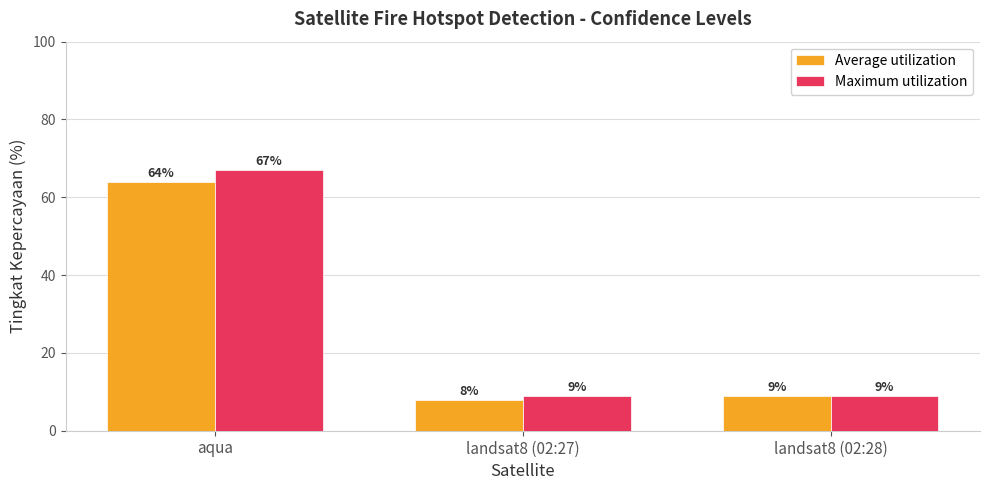

Reading right to left, transcribe all the data shown in this chart.

Average utilization: 9	8	64
Maximum utilization: 9	9	67